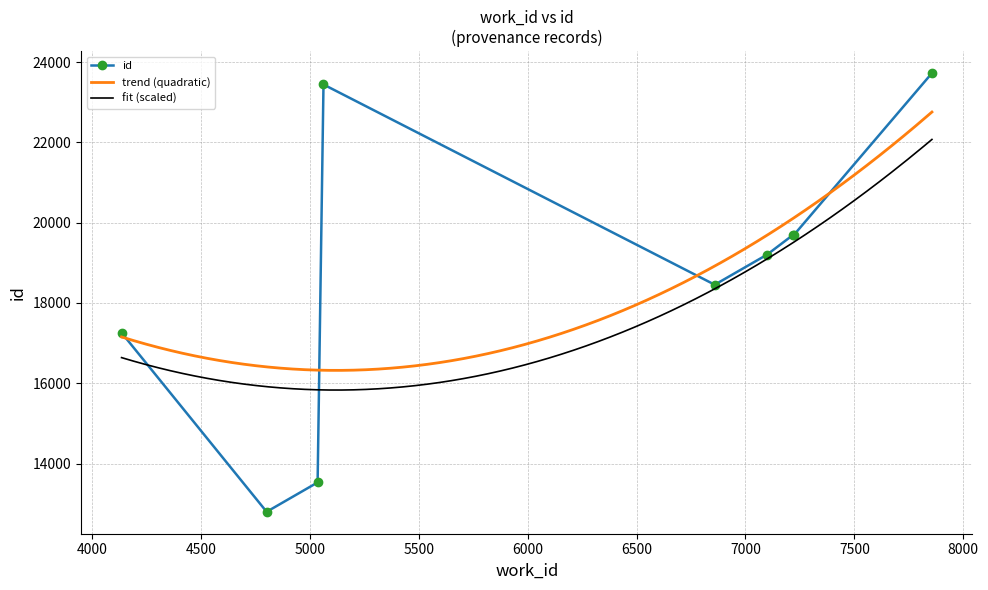

True or false: fit (scaled) and trend (quadratic) intersect in this chart.

False